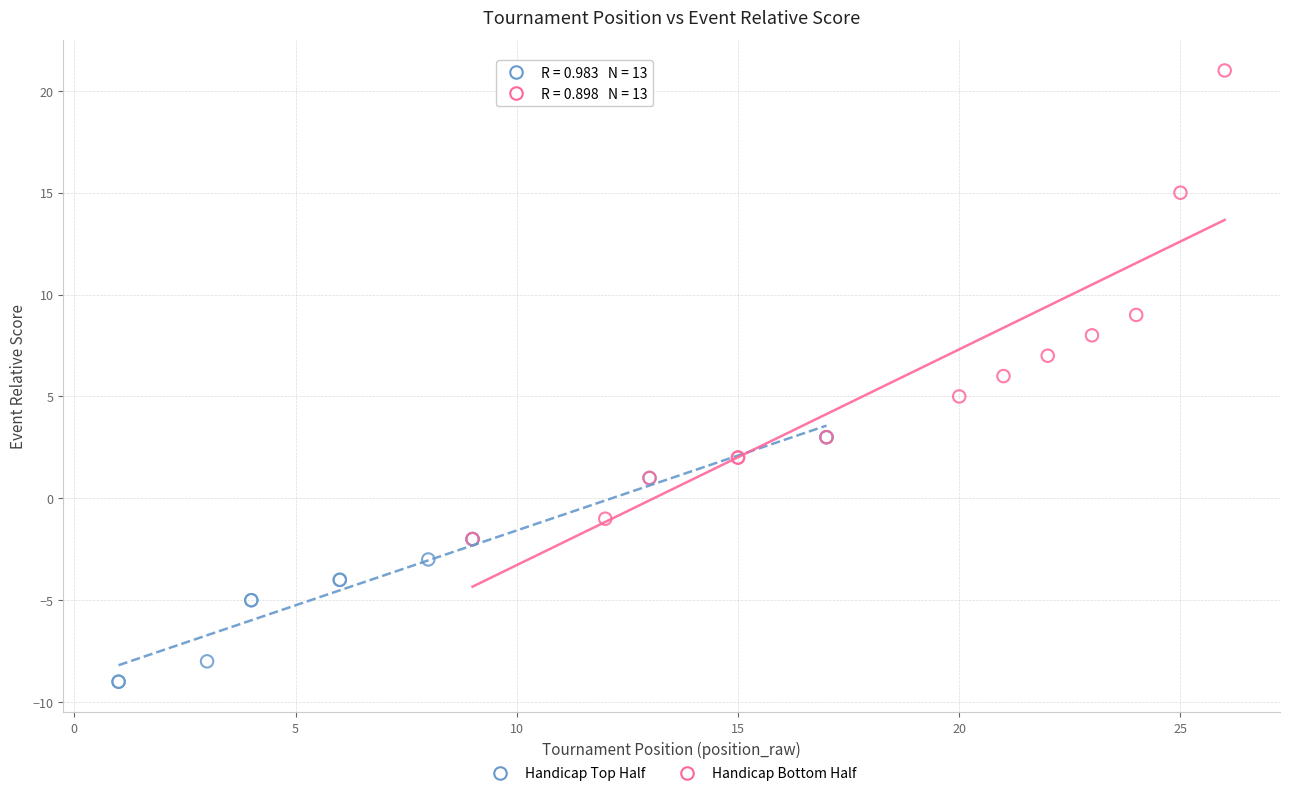

Which series has the widest spread of Y values?

Handicap Bottom Half